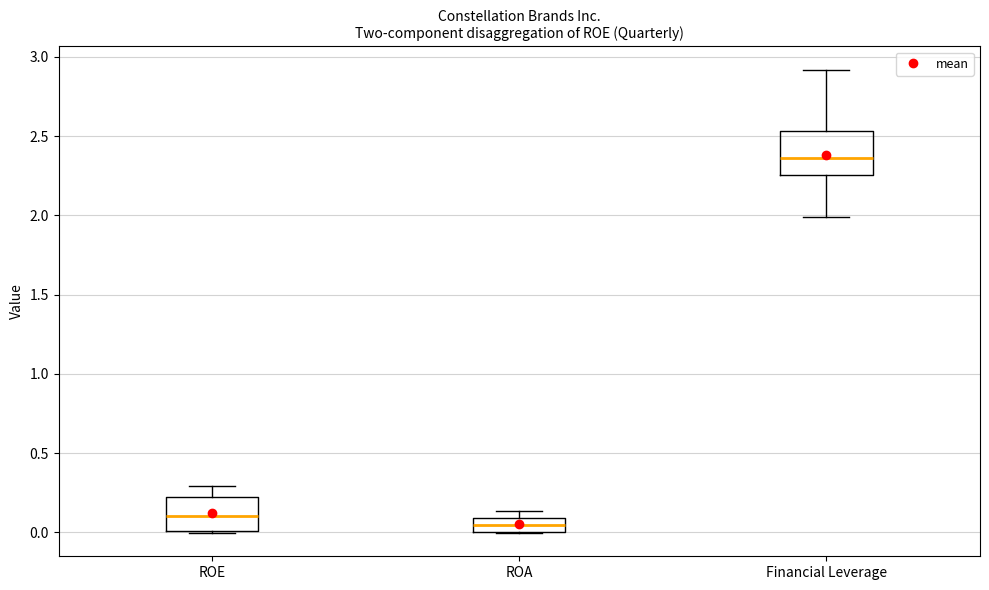

Comparing the boxes themselves (not the whiskers), which one is the tallest?

Financial Leverage